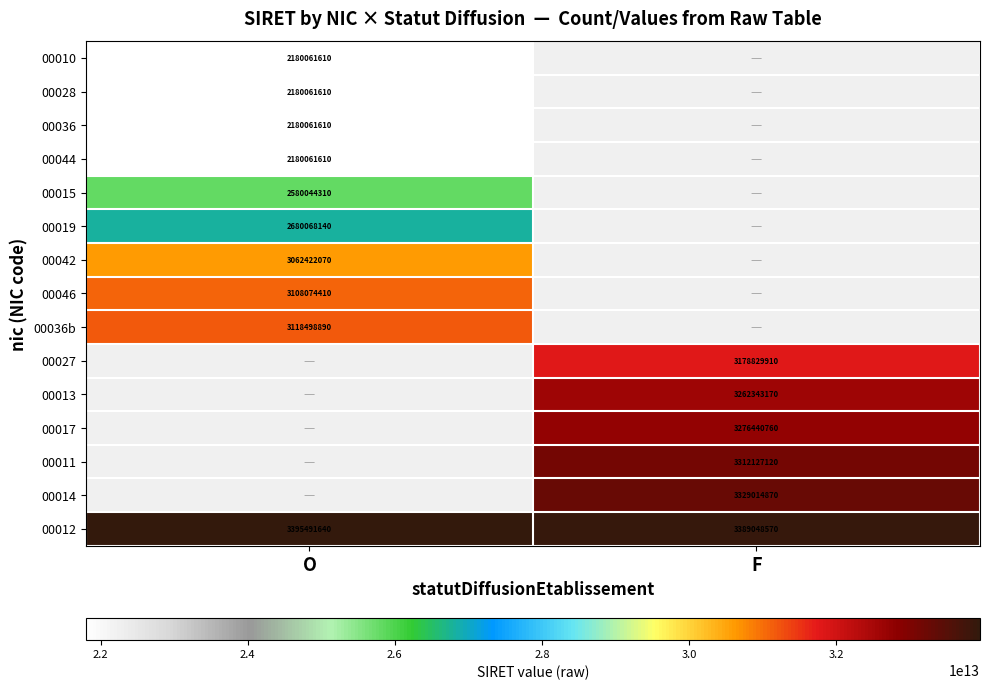

The value of 00027 at F is 48594928954024.8. True or false?

False